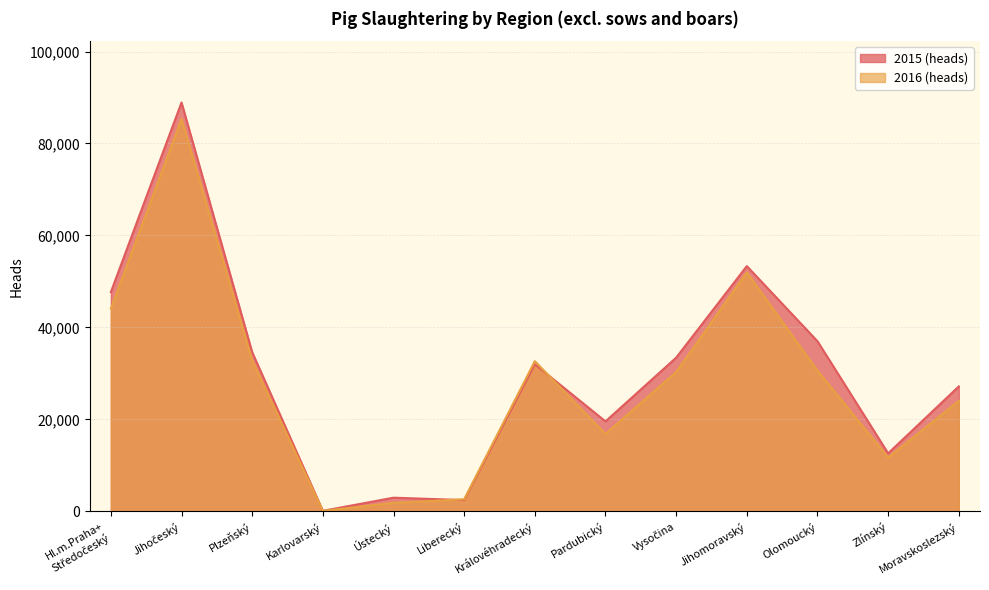

In 2015 (heads), how many points are higher than both neighbors (excluding endpoints)?

4